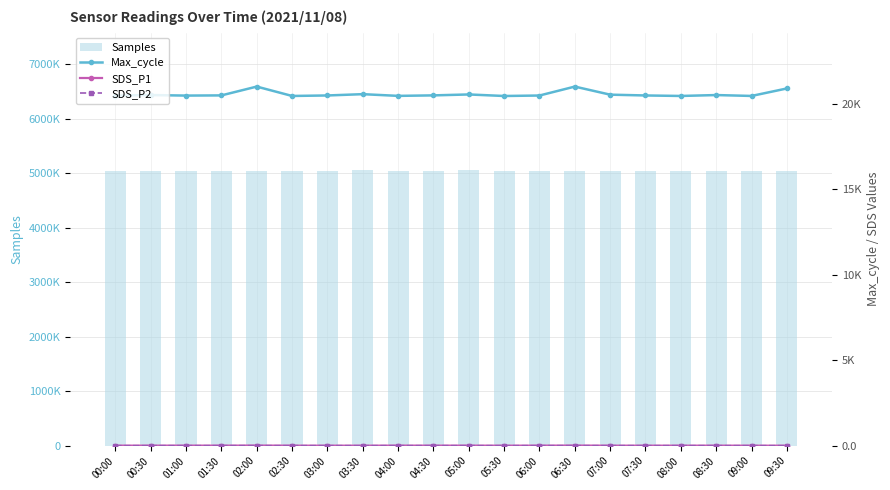

How many data points in SDS_P2 are less than 2?

8